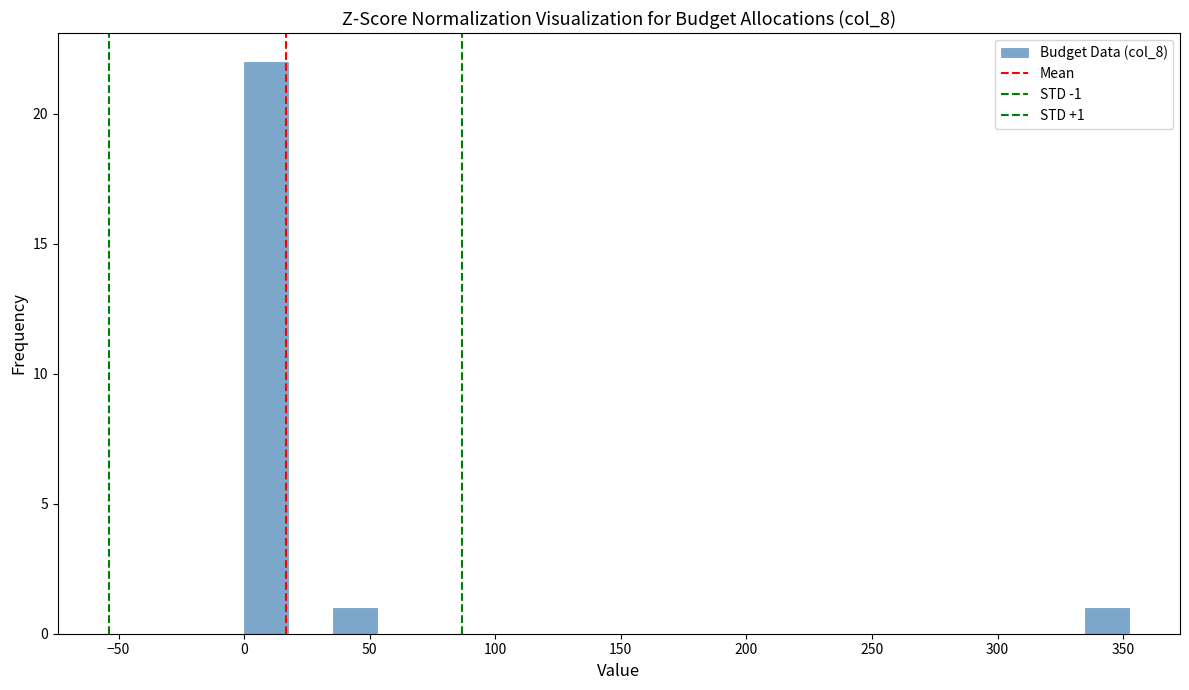

Read against the x-axis, roughly where is the centre of the tallest bar?

10